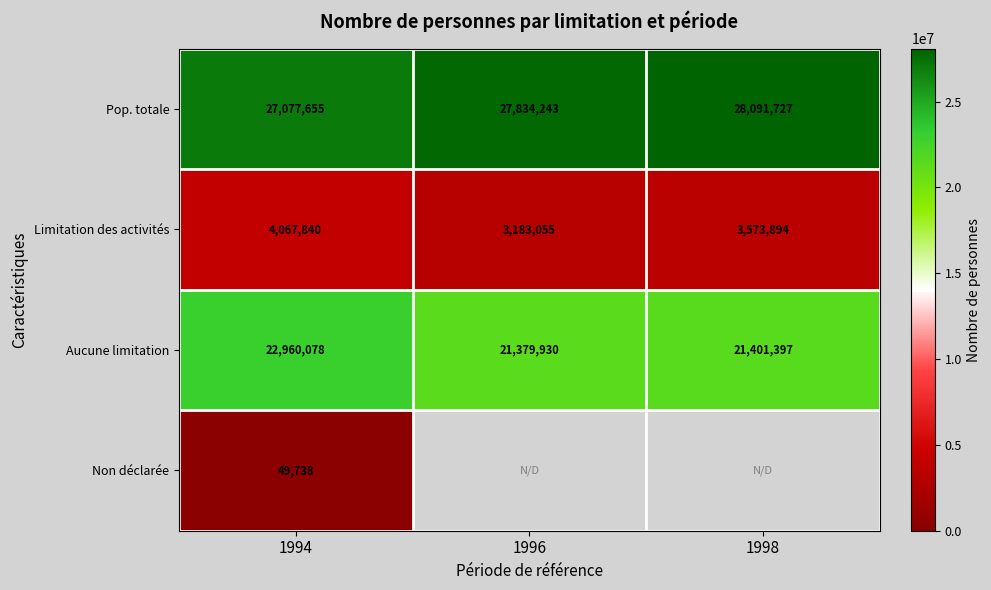

List the labels in order of Limitation des activités value, smallest first.

1996, 1998, 1994